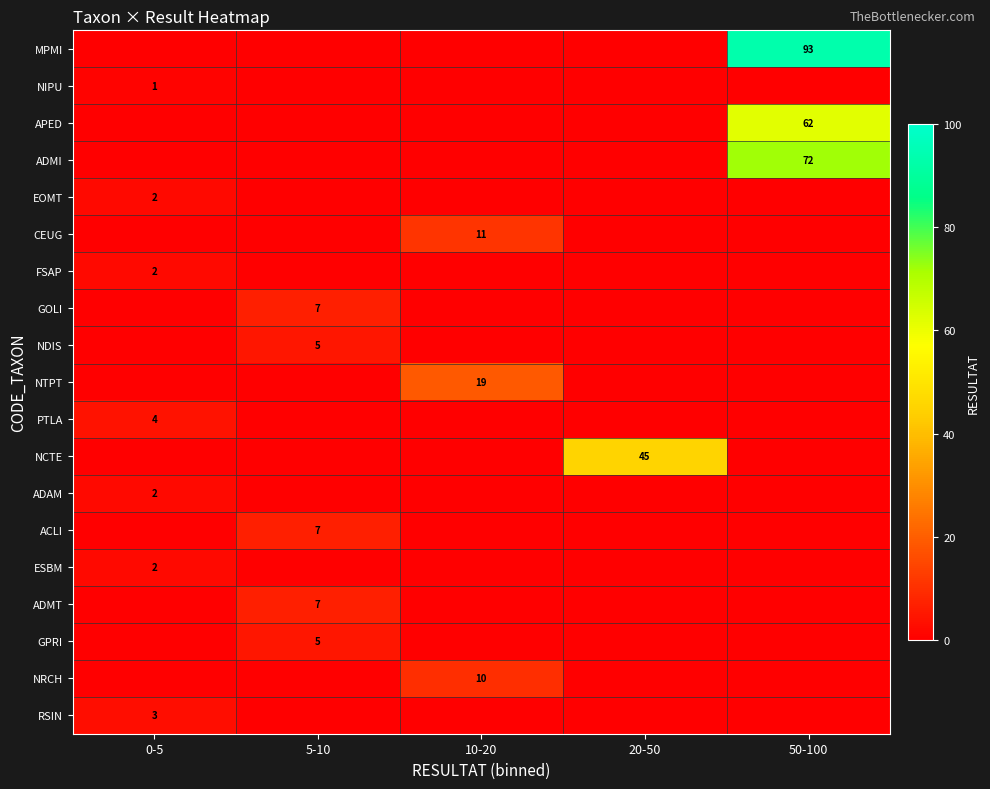

List the series in order of their peak value, lowest first.

NIPU, EOMT, FSAP, ADAM, ESBM, RSIN, PTLA, NDIS, GPRI, GOLI, ACLI, ADMT, NRCH, CEUG, NTPT, NCTE, APED, ADMI, MPMI